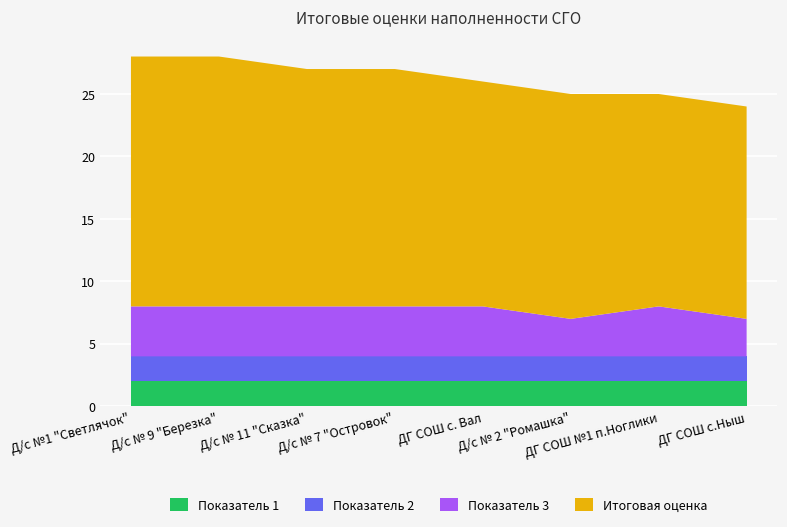

Reading right to left, list all the values displayed in this chart.

Показатель 1: ДГ СОШ с.Ныш=2	ДГ СОШ №1 п.Ноглики=2	Д/с № 2 "Ромашка"=2	ДГ СОШ с. Вал=2	Д/с № 7 "Островок"=2	Д/с № 11 "Сказка"=2	Д/с № 9 "Березка"=2	Д/с №1 "Светлячок"=2
Показатель 2: ДГ СОШ с.Ныш=2	ДГ СОШ №1 п.Ноглики=2	Д/с № 2 "Ромашка"=2	ДГ СОШ с. Вал=2	Д/с № 7 "Островок"=2	Д/с № 11 "Сказка"=2	Д/с № 9 "Березка"=2	Д/с №1 "Светлячок"=2
Показатель 3: ДГ СОШ с.Ныш=3	ДГ СОШ №1 п.Ноглики=4	Д/с № 2 "Ромашка"=3	ДГ СОШ с. Вал=4	Д/с № 7 "Островок"=4	Д/с № 11 "Сказка"=4	Д/с № 9 "Березка"=4	Д/с №1 "Светлячок"=4
Итоговая оценка: ДГ СОШ с.Ныш=17	ДГ СОШ №1 п.Ноглики=17	Д/с № 2 "Ромашка"=18	ДГ СОШ с. Вал=18	Д/с № 7 "Островок"=19	Д/с № 11 "Сказка"=19	Д/с № 9 "Березка"=20	Д/с №1 "Светлячок"=20